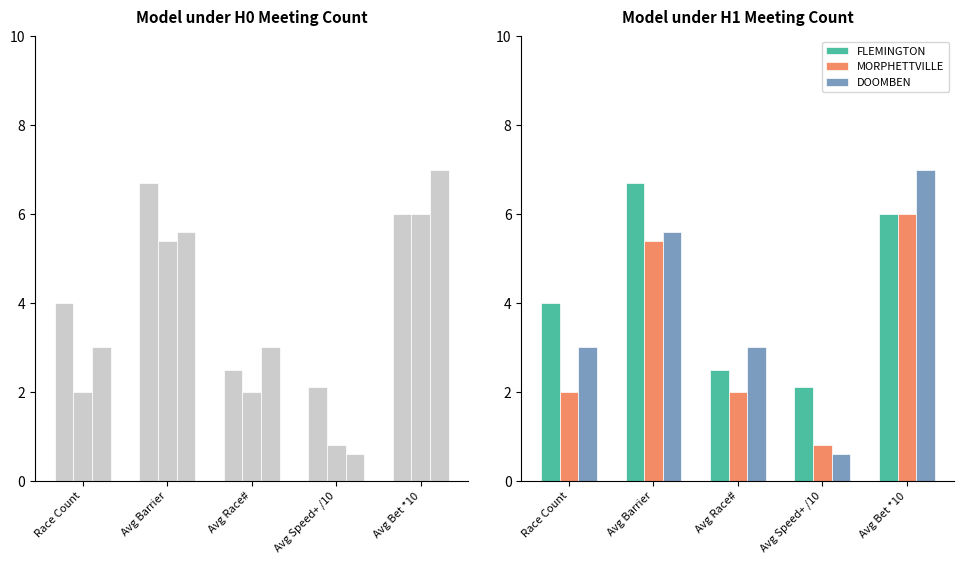

How many data points in FLEMINGTON are less than 4?

2